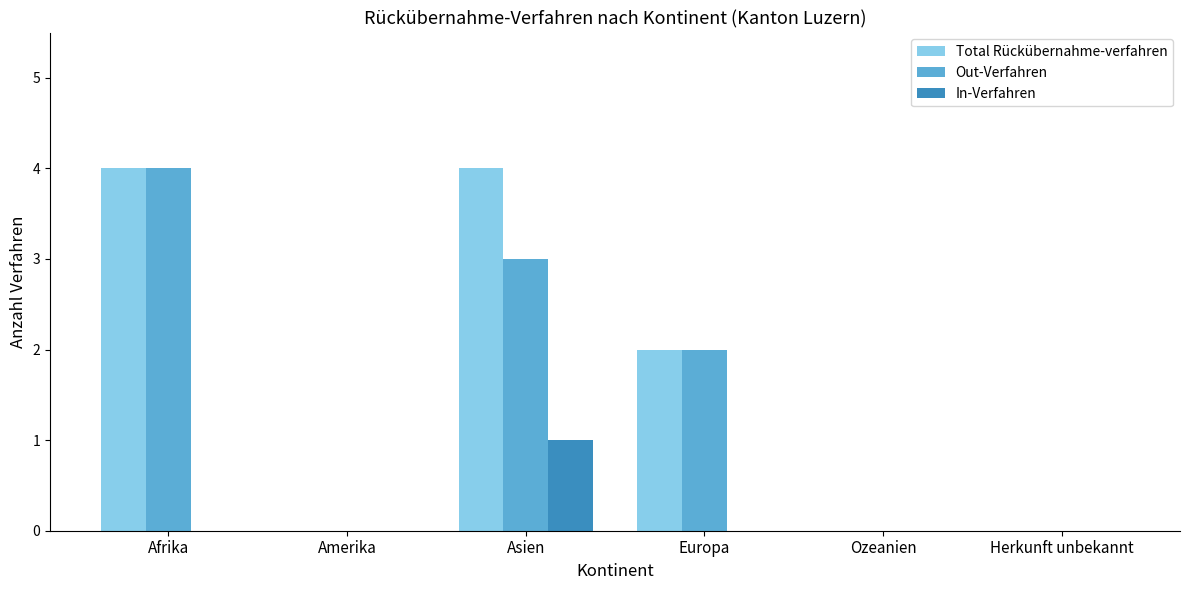

What is the sum of all Out-Verfahren values?

9